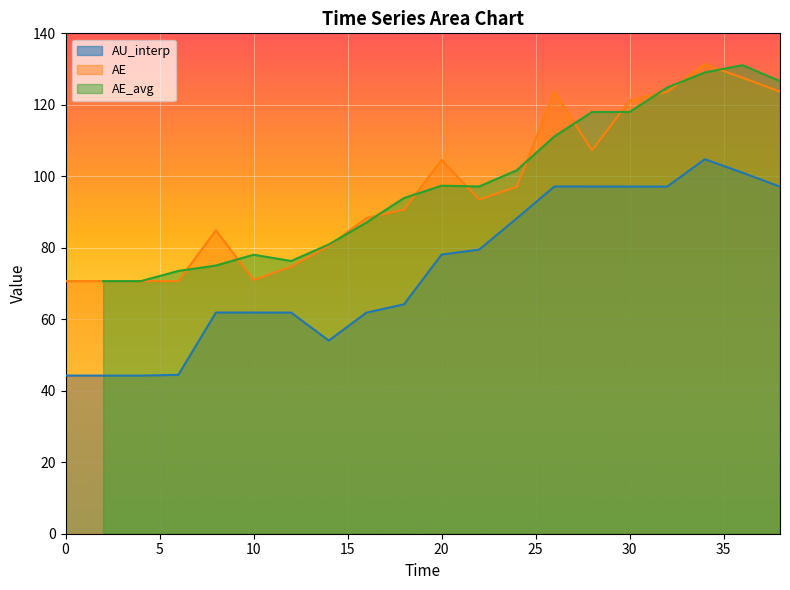

True or false: AE has a value of 34.2 at 0.

False